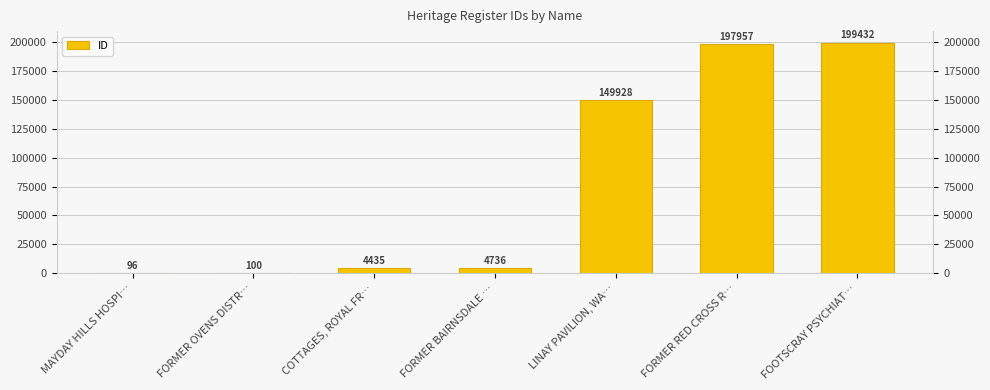

What is the difference between the maximum and minimum values?

199336